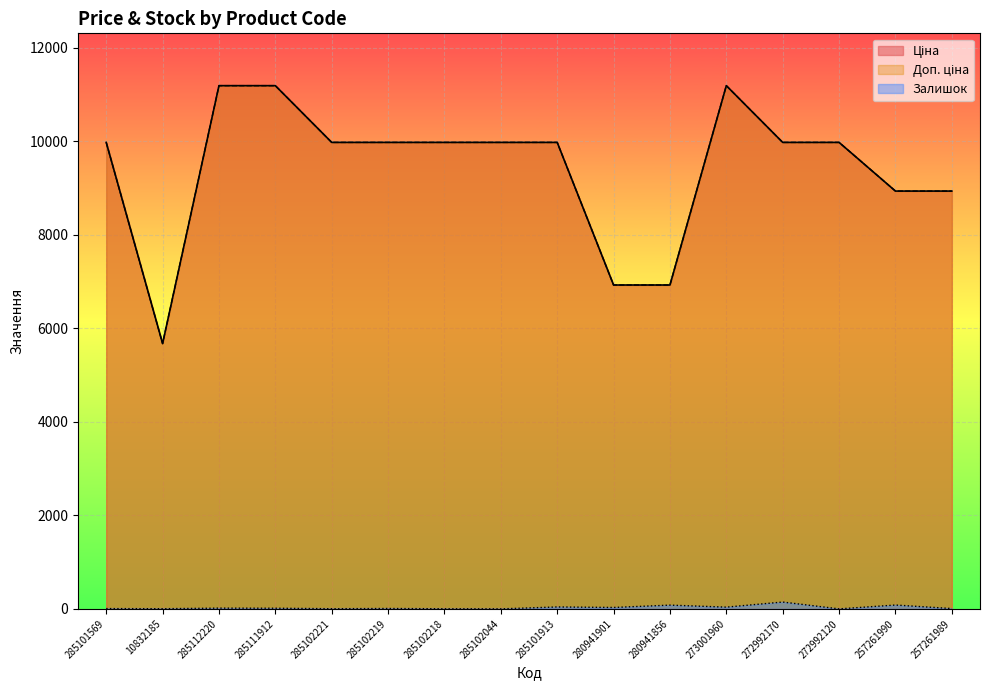

What is the maximum value for Доп. ціна?

11188.2